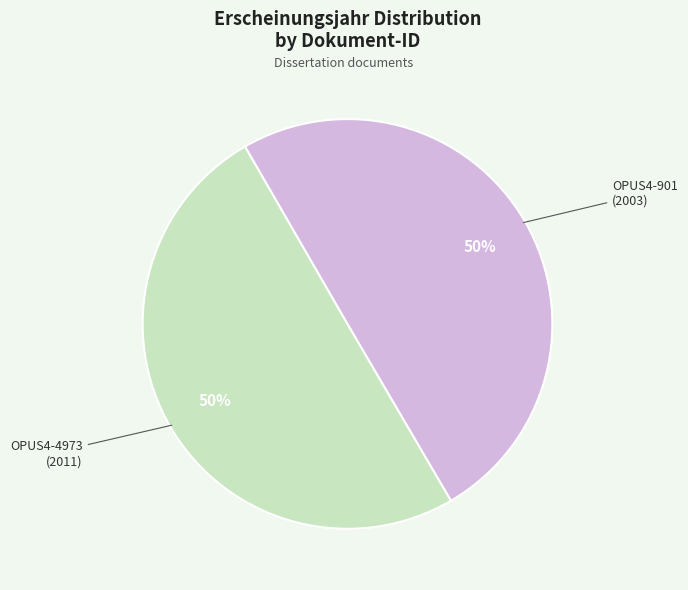

To the nearest percent, what portion does OPUS4-4973 represent?

50%